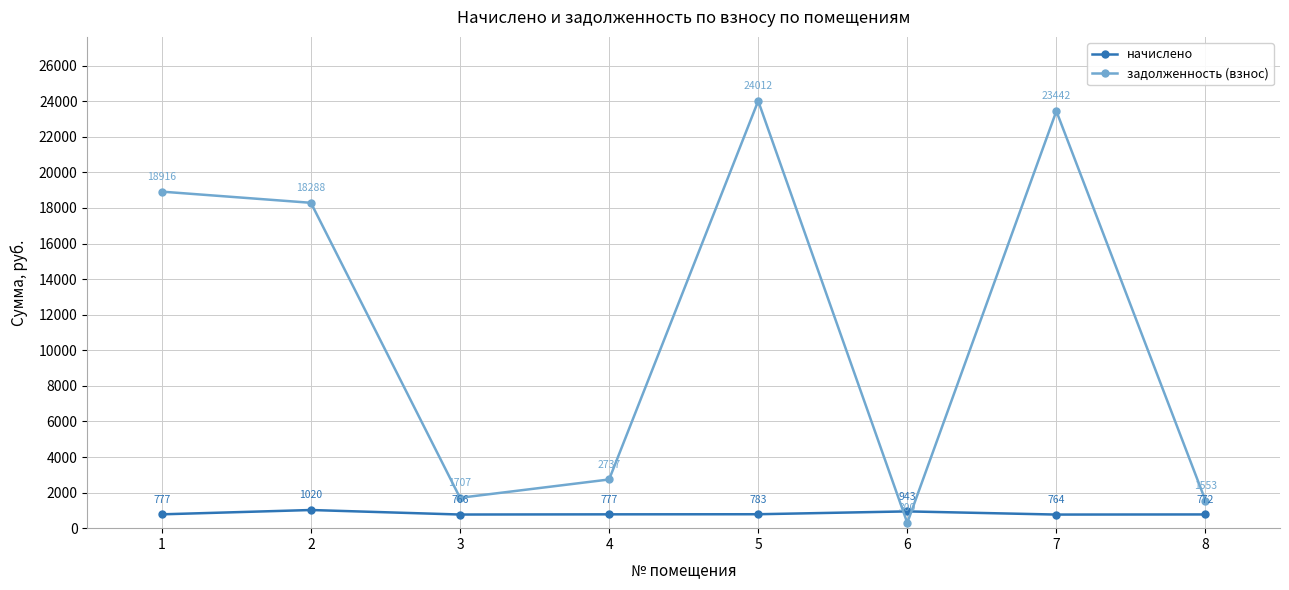

What is the average value of the начислено series?

825.5